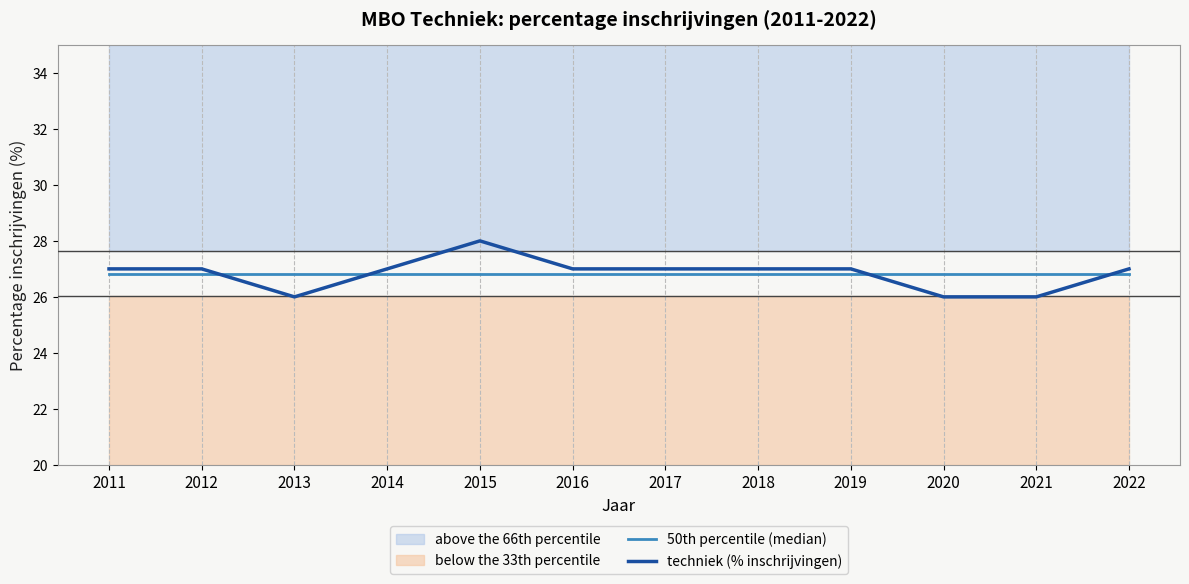

Read the techniek (% inschrijvingen) value at 2015.

28.0